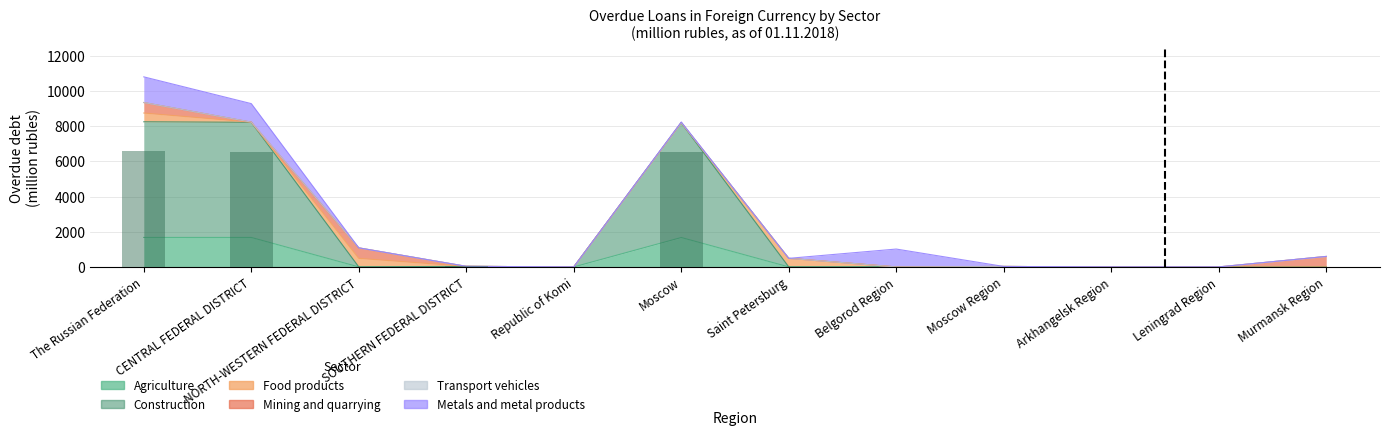

Between SOUTHERN FEDERAL DISTRICT and Moscow, which is larger?

Moscow